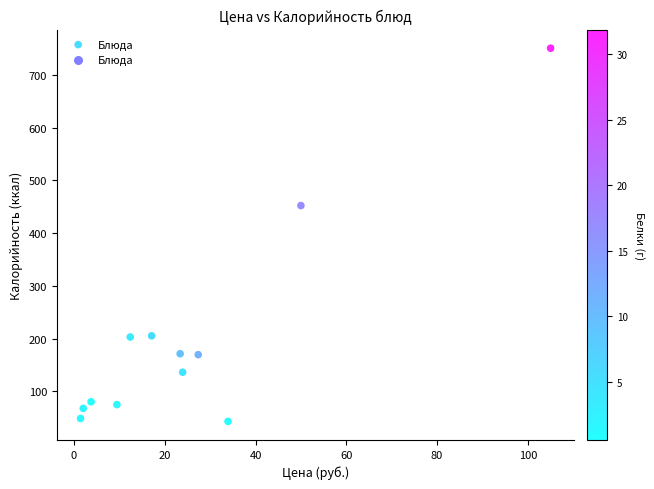

What Y value in the scatter plot is closest to 396?

452.2